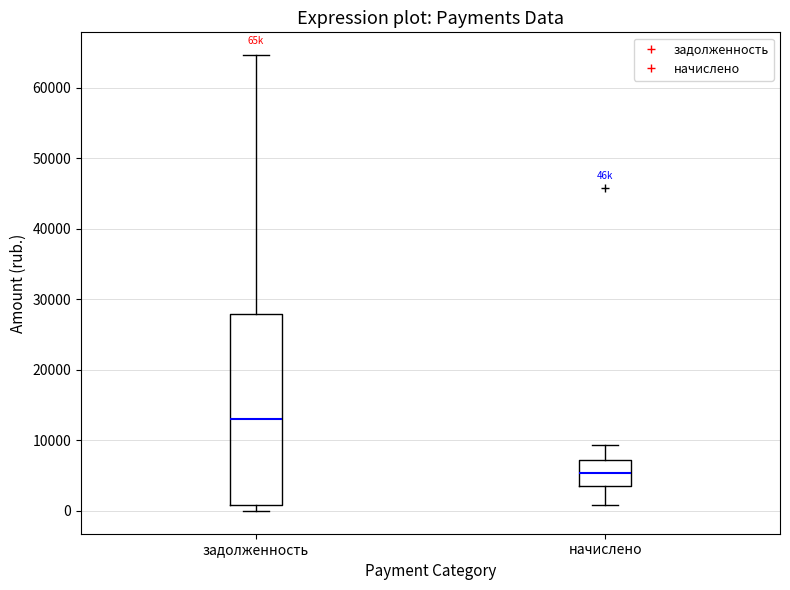

Where does the median line of the box for начислено sit on the y-axis? The values are not printed on the chart, so give them approximately, as read against the axis.

5000